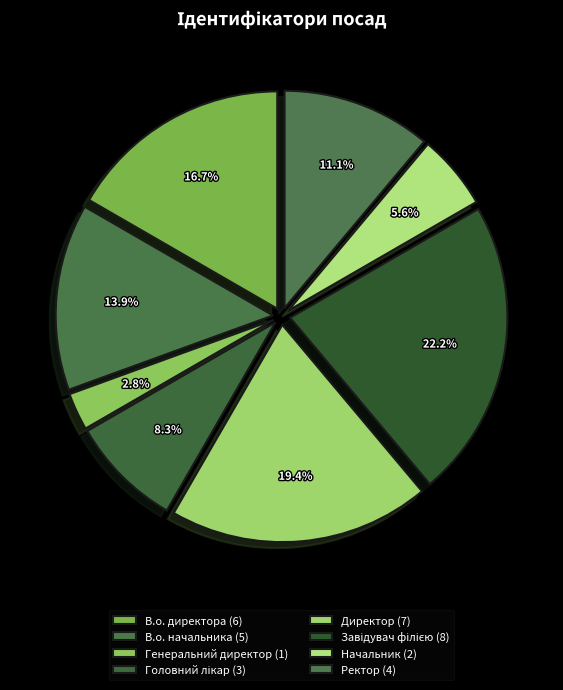

What is the change in value from Головний лікар to Завідувач філією?

+5